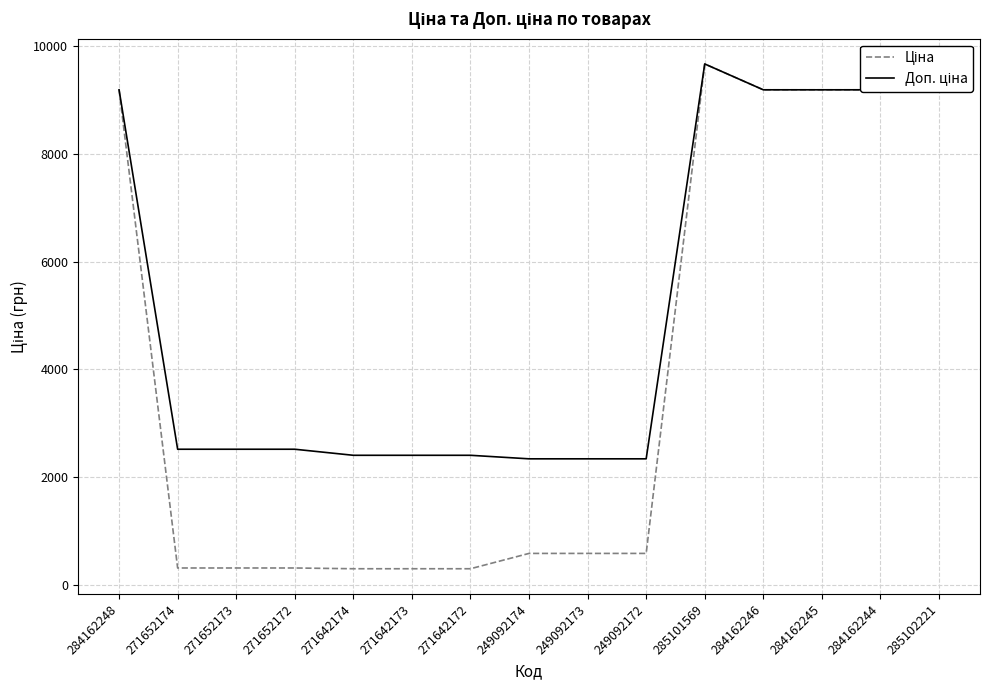

True or false: Ціна has more than 1 points higher than both neighbors.

False